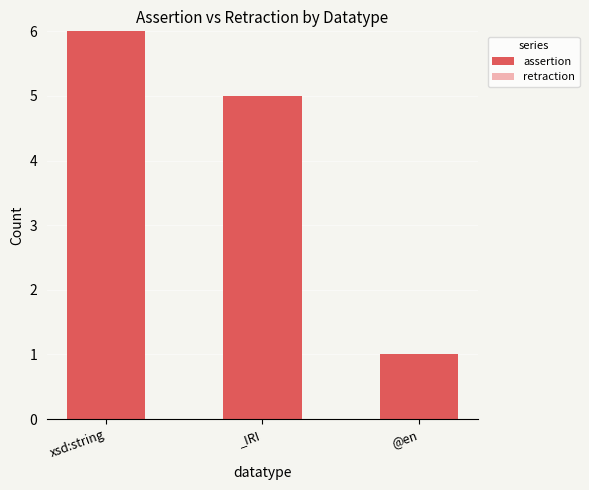

What is the value of the 2nd bar from the left?

5